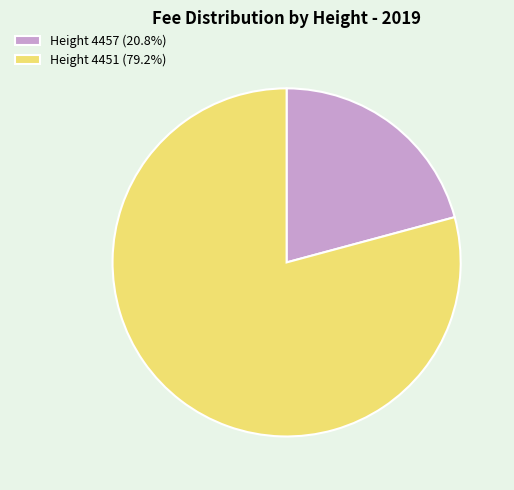

How many slices are in this pie chart?

2